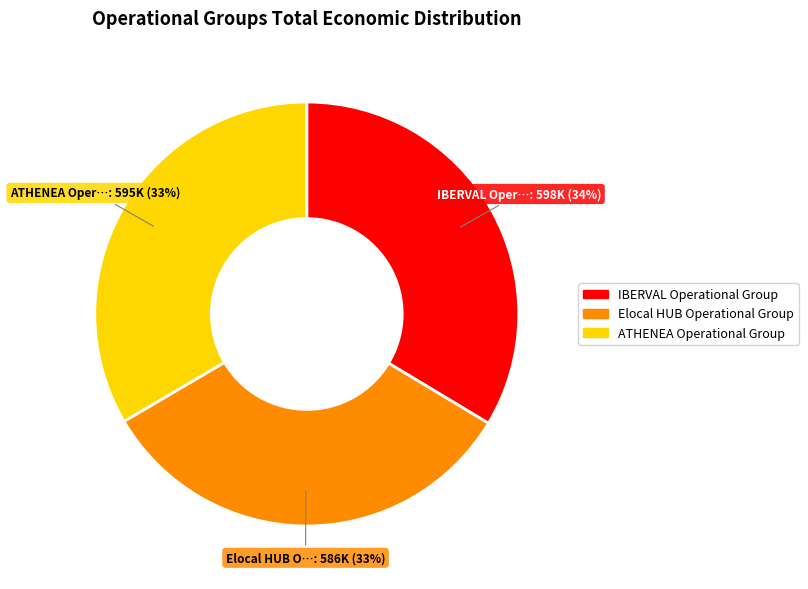

To the nearest percent, what percentage of the pie is ATHENEA Operational Group?

33%